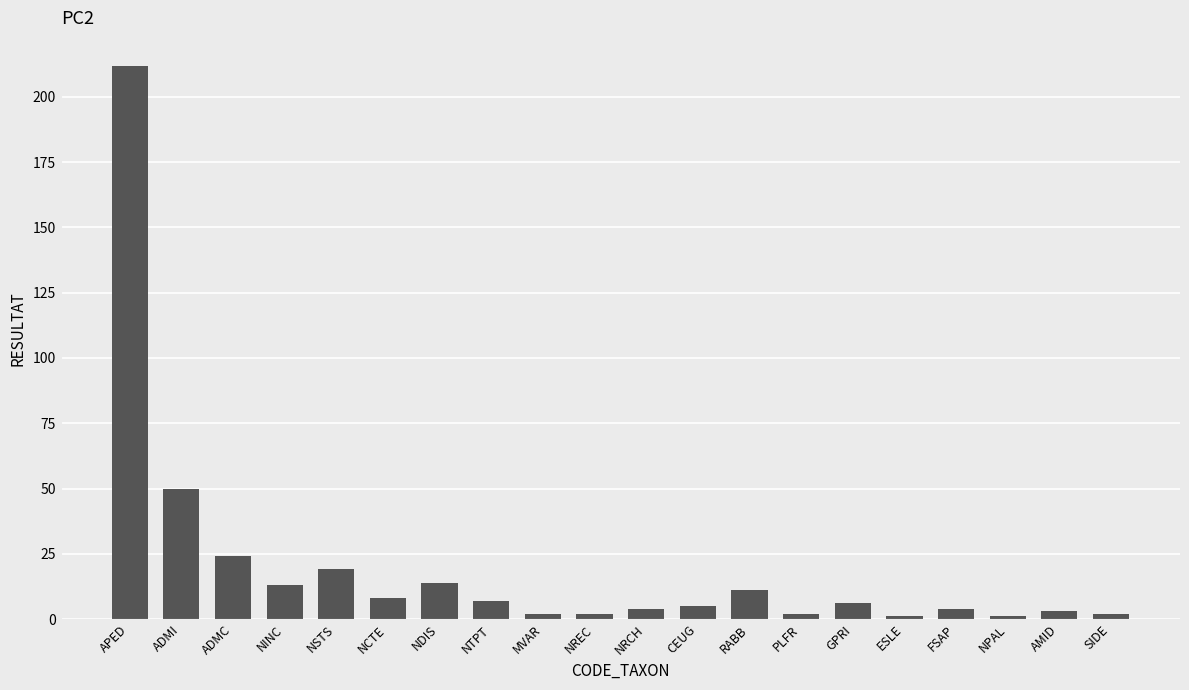

What is the difference between the values at NRCH and NCTE?

4